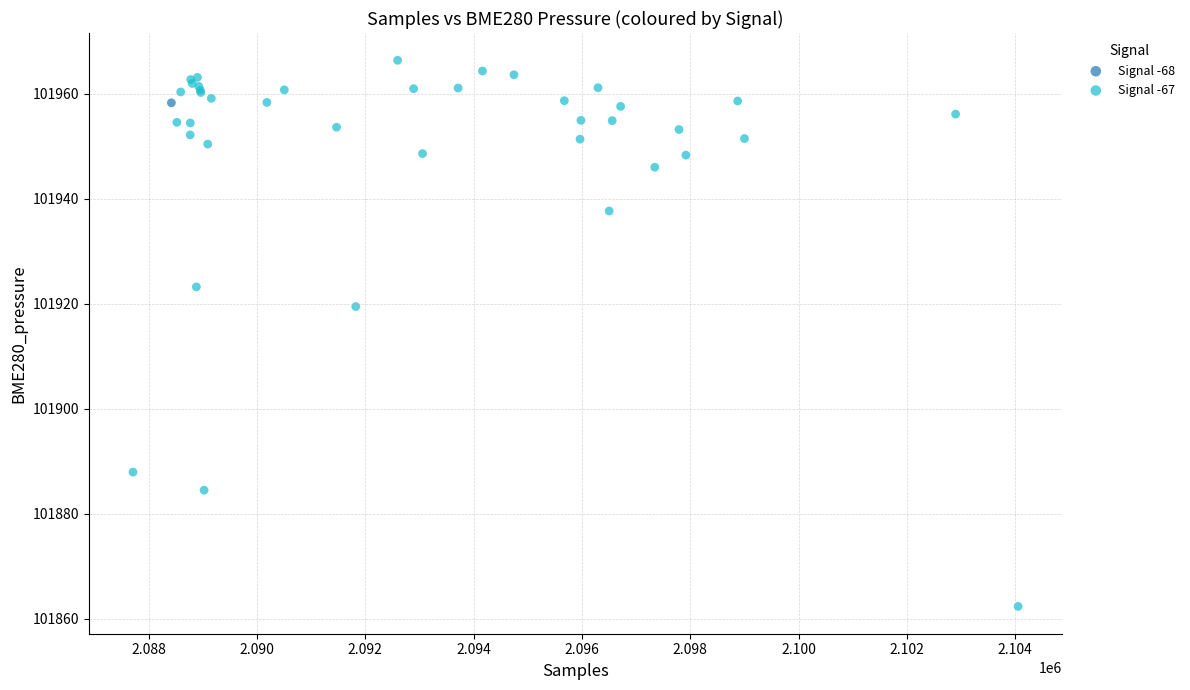

What are all the series names shown in the legend?

Signal -68, Signal -67